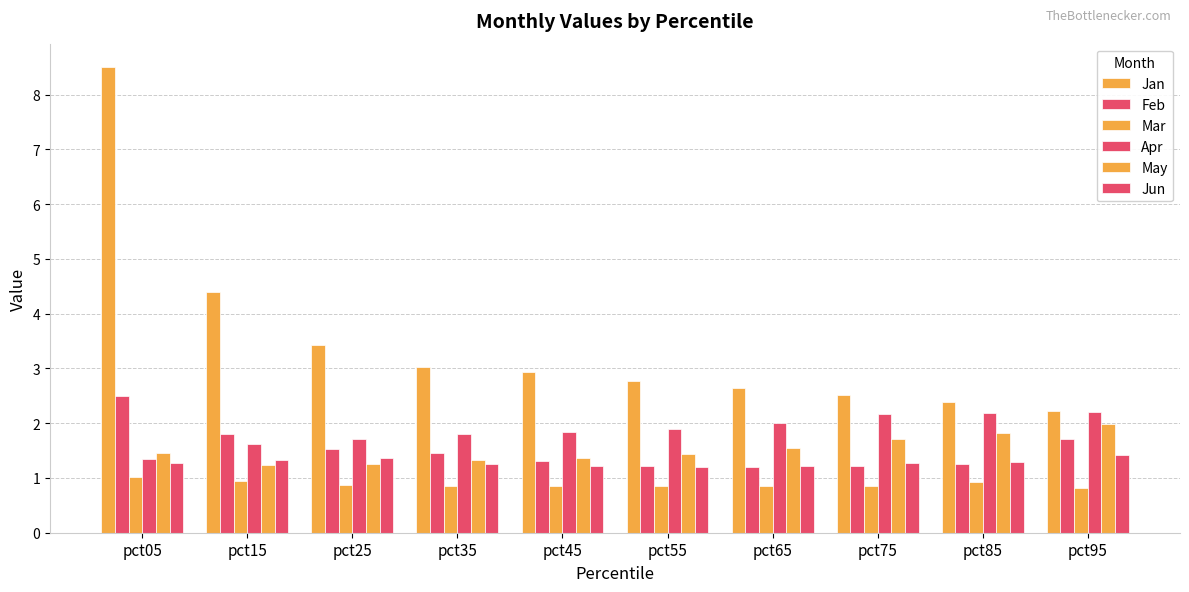

What is the spread (max minus min) of values at pct55?

1.9